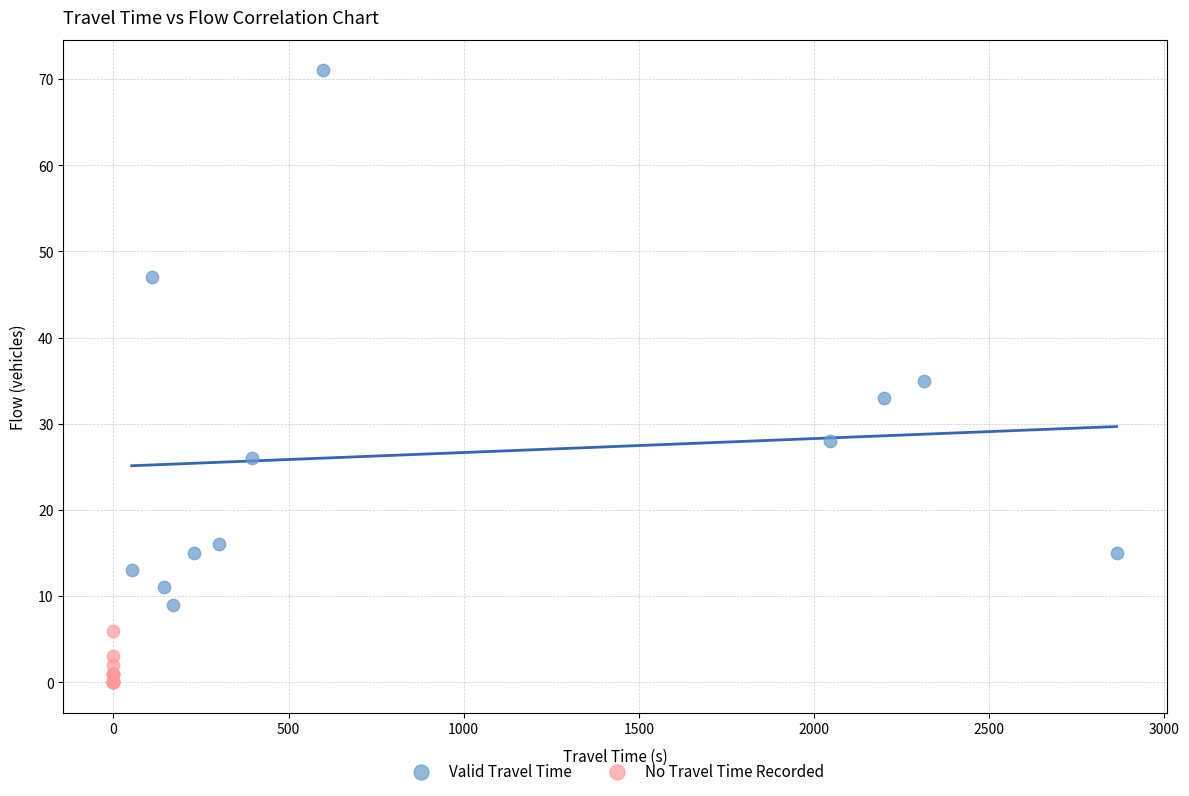

Which series reaches the maximum Y coordinate?

Valid Travel Time